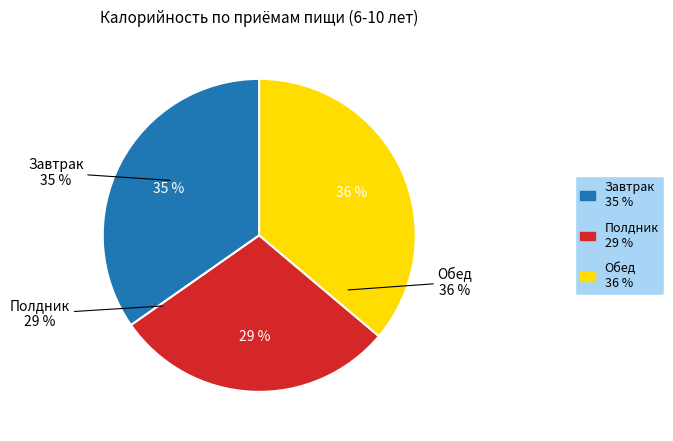

To the nearest percent, what percentage of the pie is Полдник (6-10 лет)?

29%